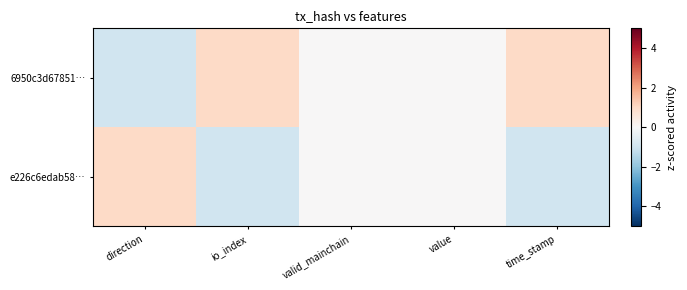

Which series has the widest spread of values?

6950c3d67851…